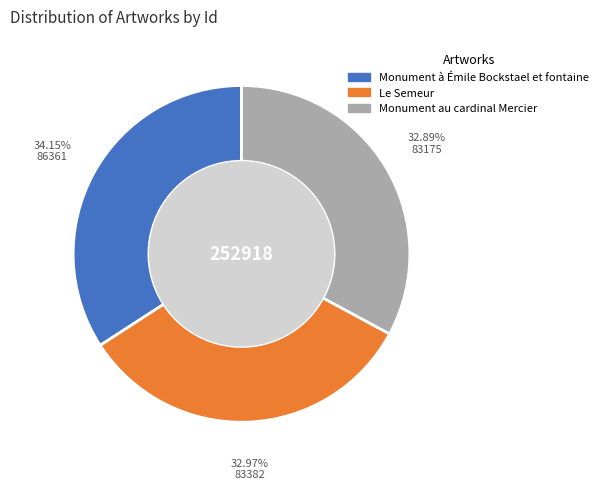

What percentage is the Monument à Émile Bockstael et fontaine slice, to the nearest percent?

34%